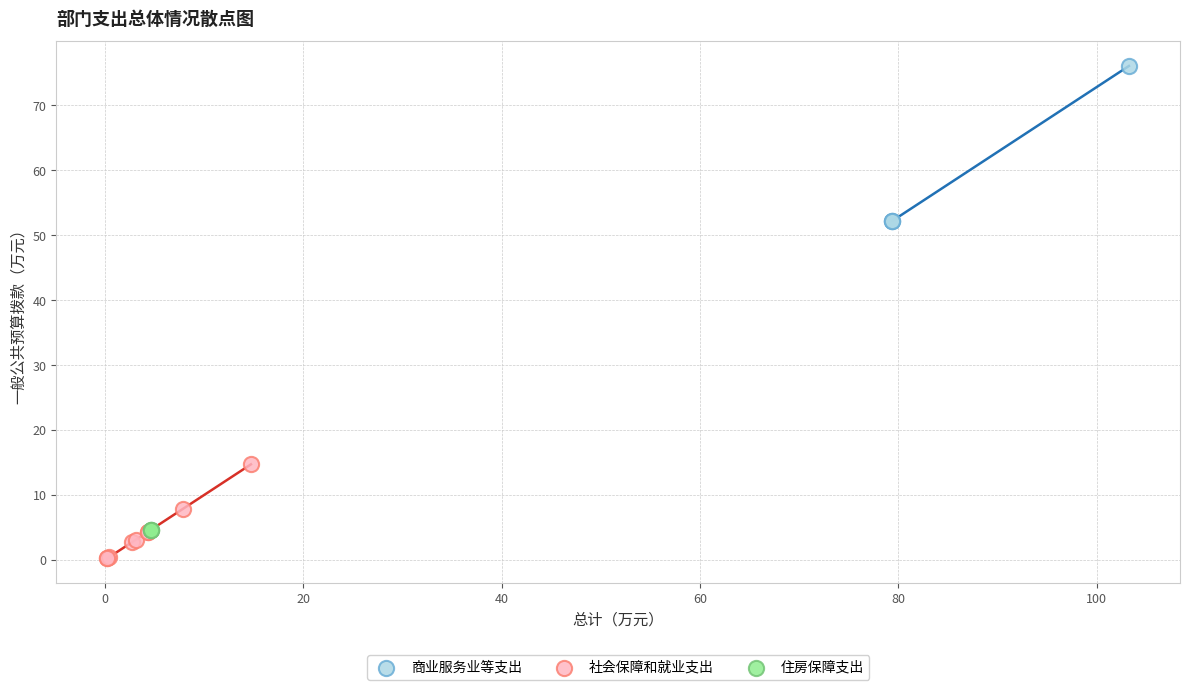

What are all the series names shown in the legend?

商业服务业等支出, 社会保障和就业支出, 住房保障支出